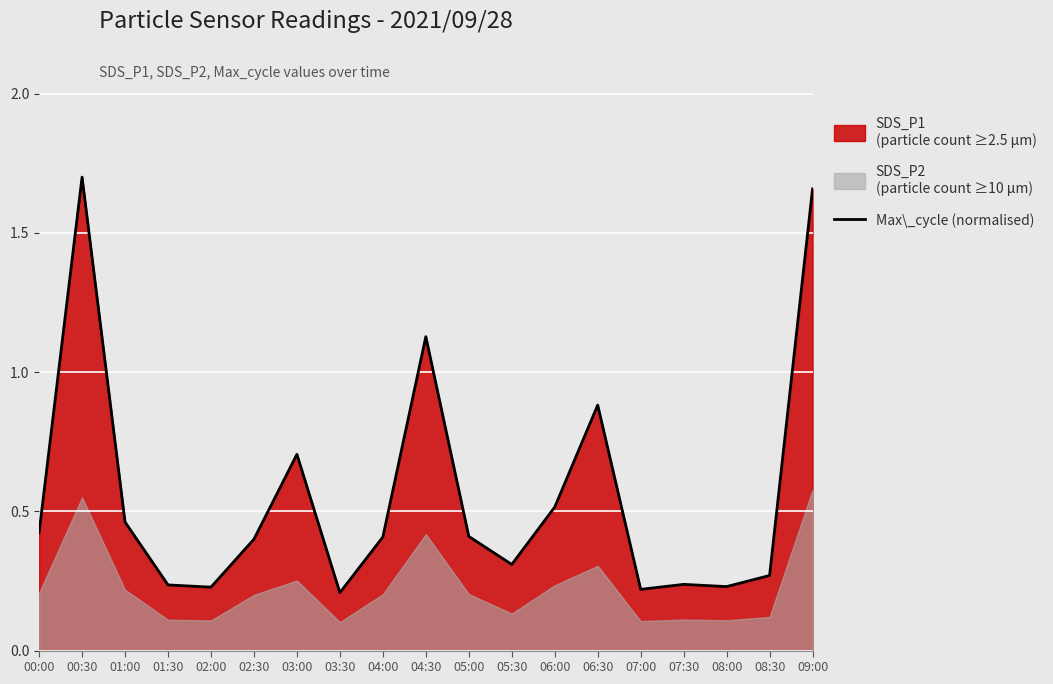

Reading right to left, what are all the values shown in this chart?

1.7	0.3	0.2	0.2	0.2	0.9	0.5	0.3	0.4	1.1	0.4	0.2	0.7	0.4	0.2	0.2	0.5	1.7	0.4